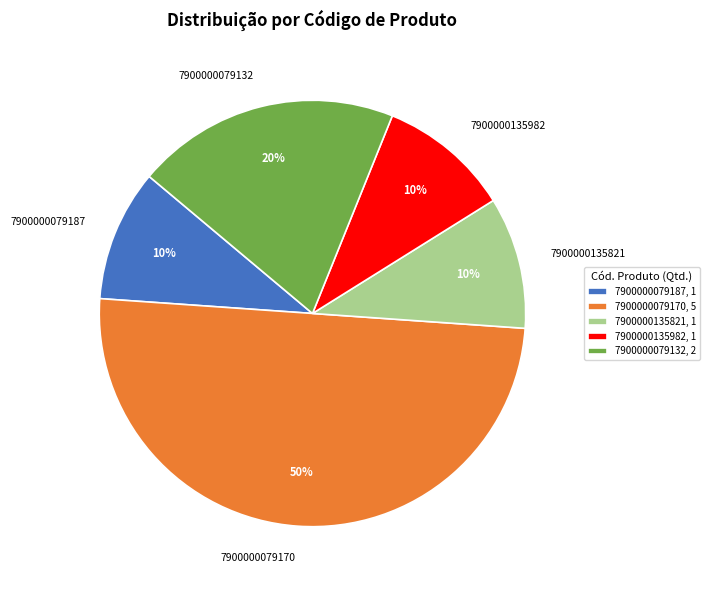

Is the sum of 7900000079170 and 7900000079132 greater than half?

Yes